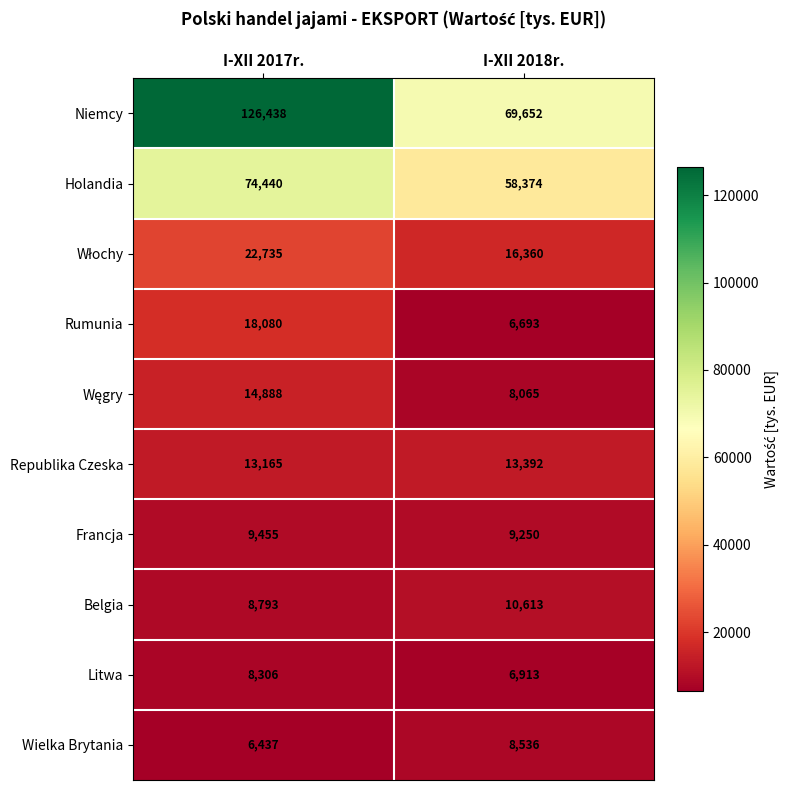

True or false: Litwa has a value of 11316 at I-XII 2018r..

False